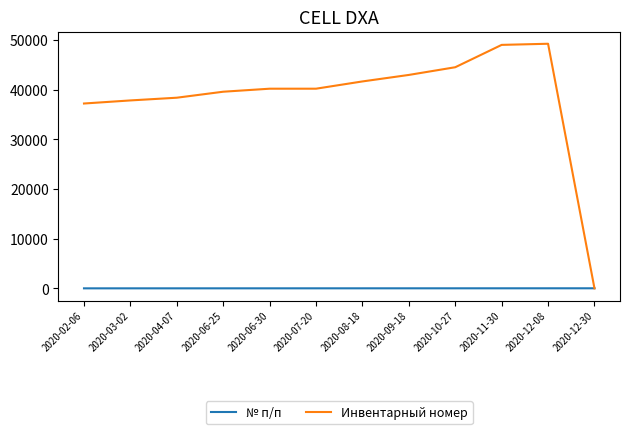

What position from the right is 2020-07-20?

7